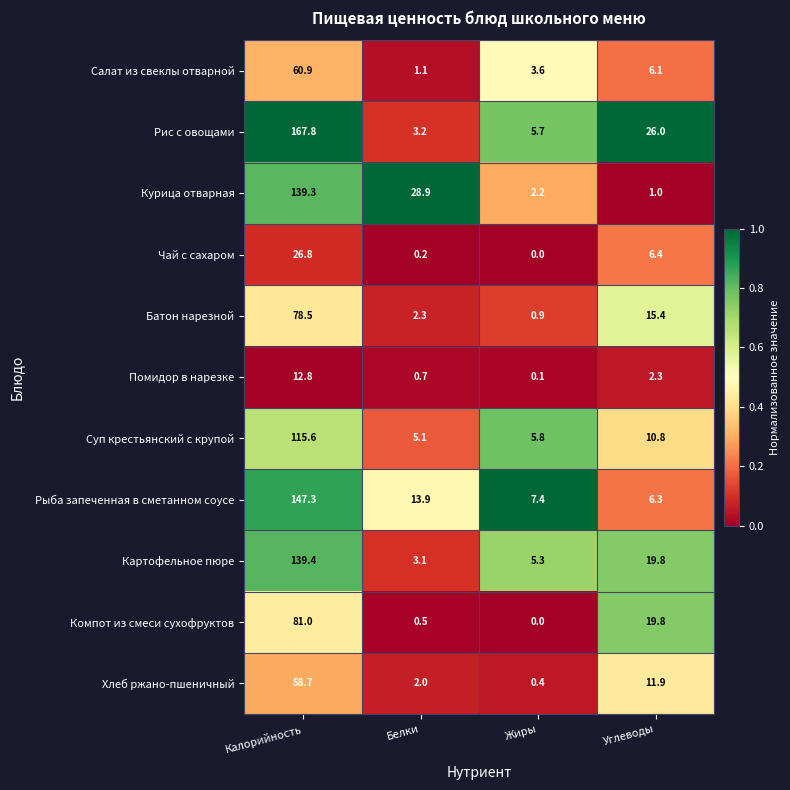

What is the sum of all Помидор в нарезке values?

15.9